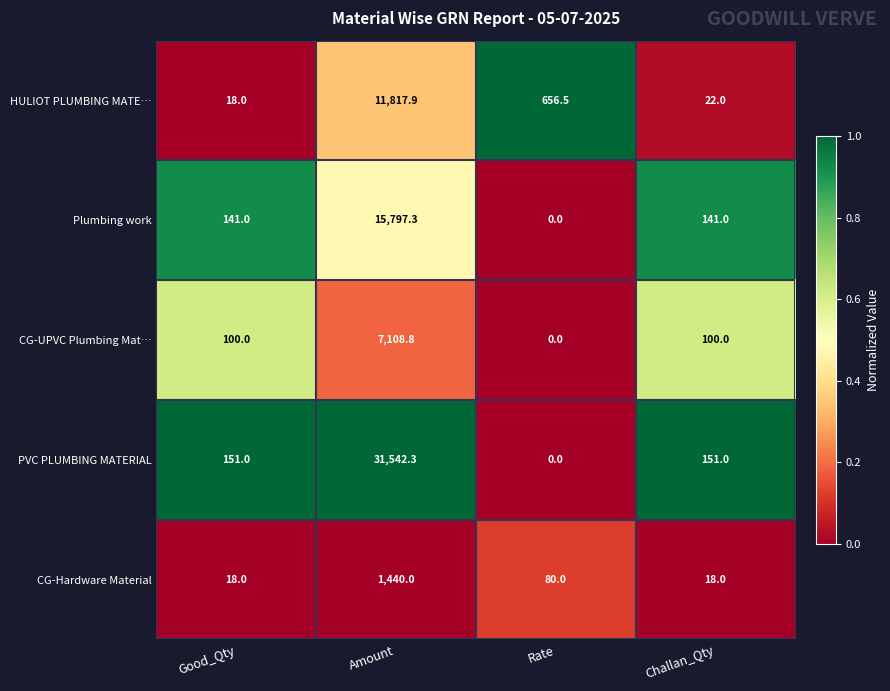

The value of CG-UPVC Plumbing Mat… at Amount is 7108.8. True or false?

True